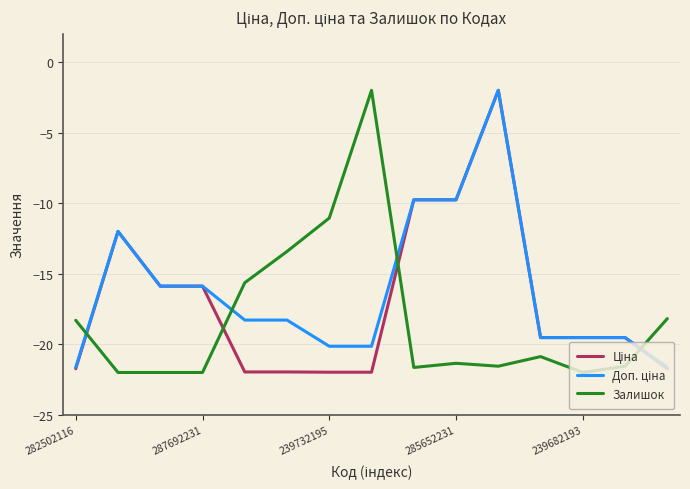

What is the lowest value of the Залишок series?

-22.0